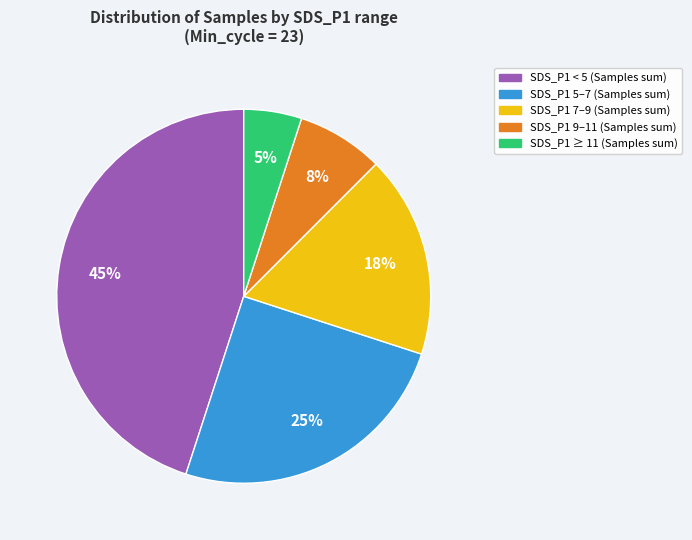

To the nearest percent, what is the difference between the largest and smallest slice percentages?

40%